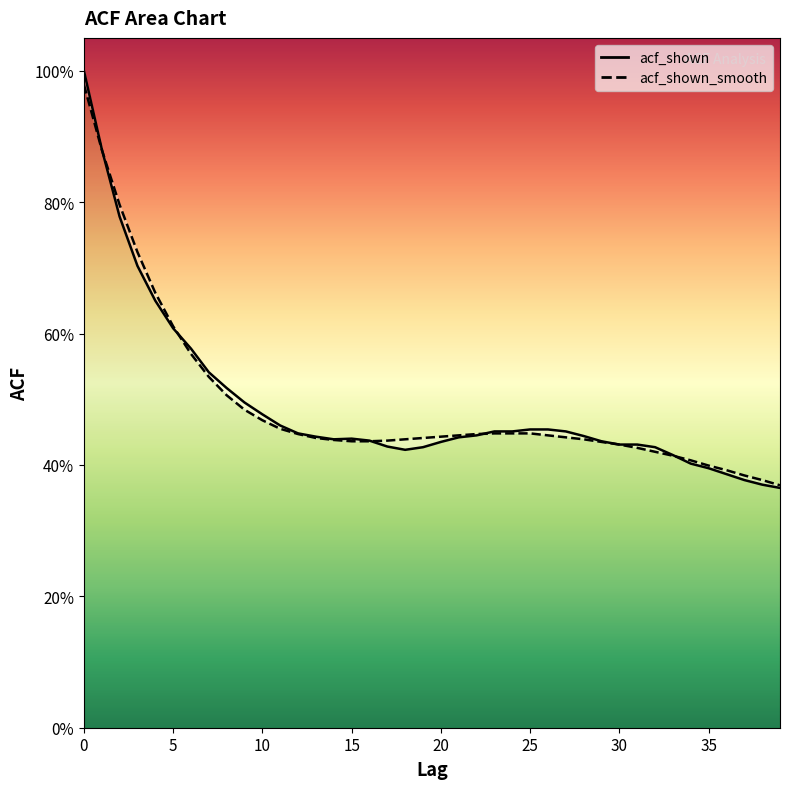

What is the label of the 40th point from the left?

39